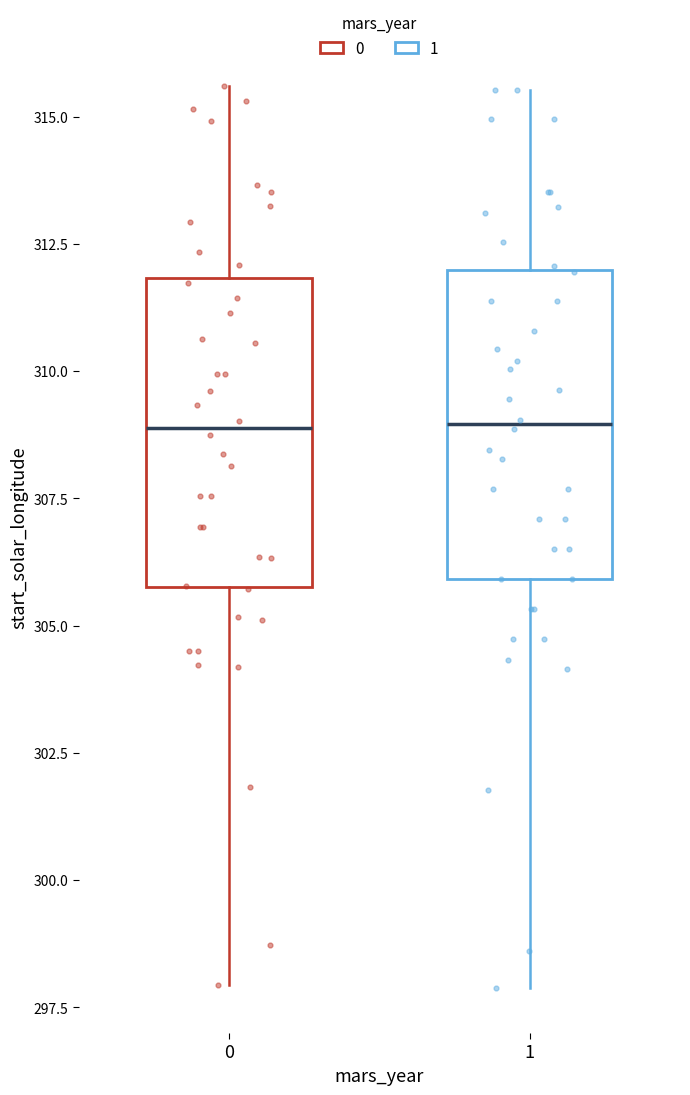

Where does the upper whisker of the box at x = 1 end on the y-axis? The values are not printed on the chart, so give them approximately, as read against the axis.

315.5